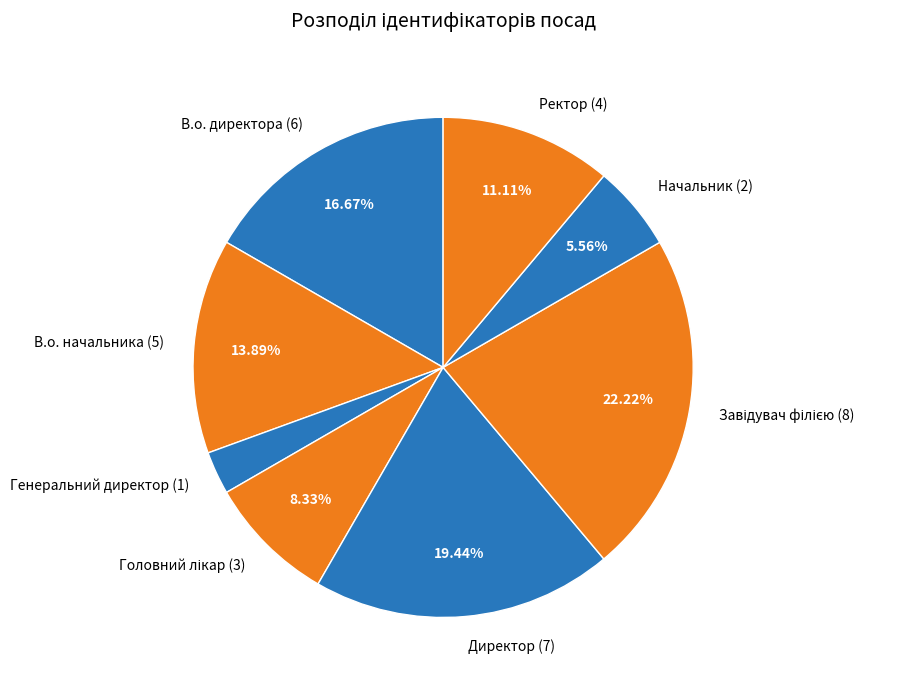

What is the ratio of the value at Начальник to the value at Генеральний директор?

2.0